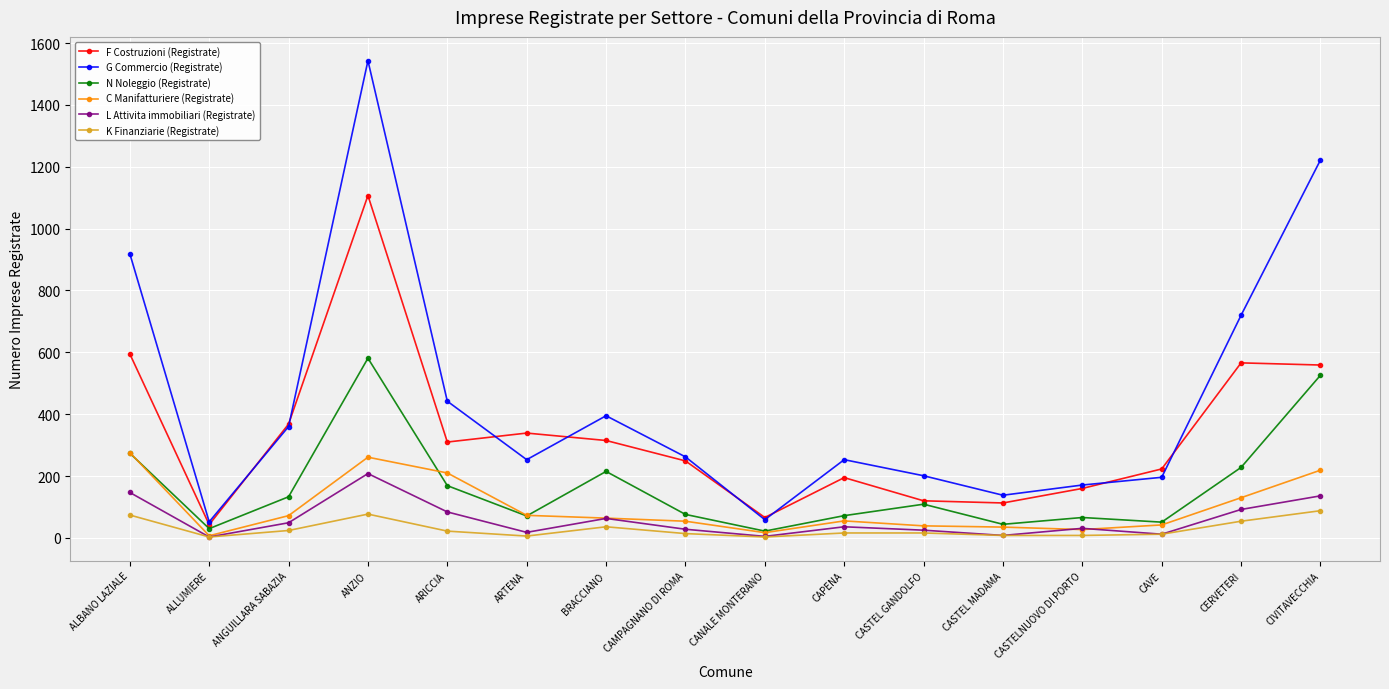

Where is the first local maximum for F Costruzioni (Registrate)?

ANZIO